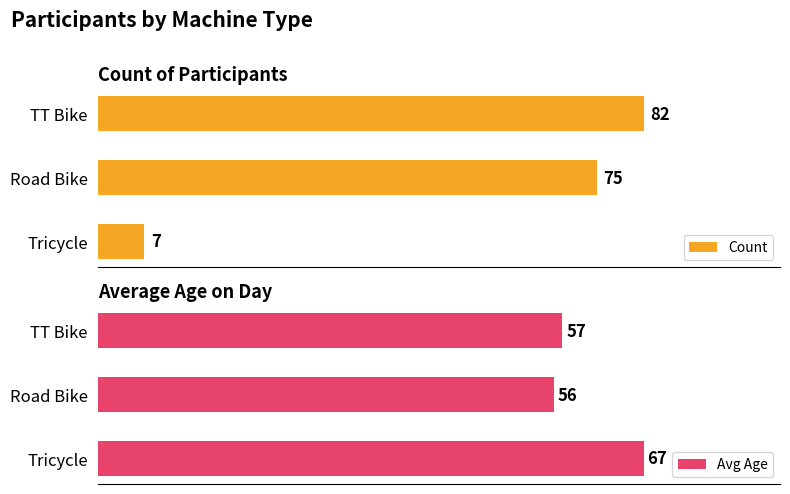

List the labels in order of Count value, largest first.

TT Bike, Road Bike, Tricycle